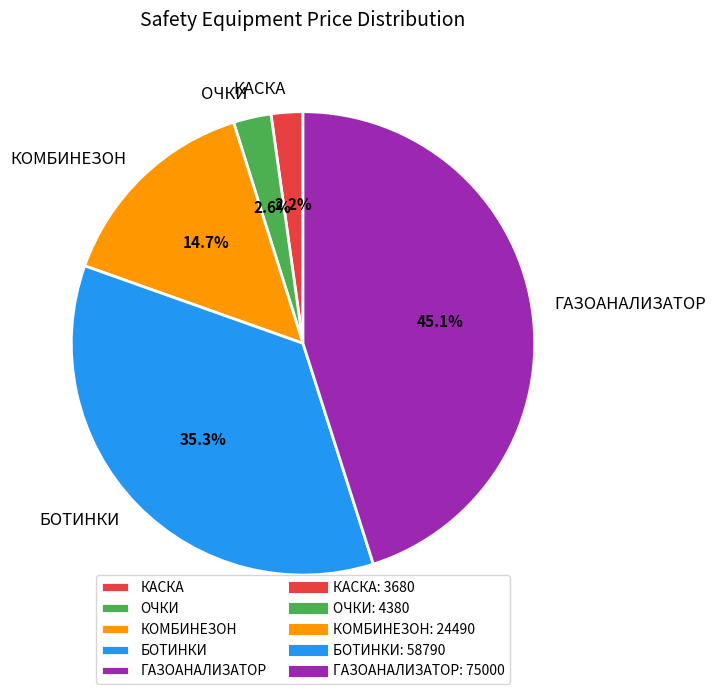

To the nearest percent, what is the combined percentage of БОТИНКИ and КАСКА?

38%